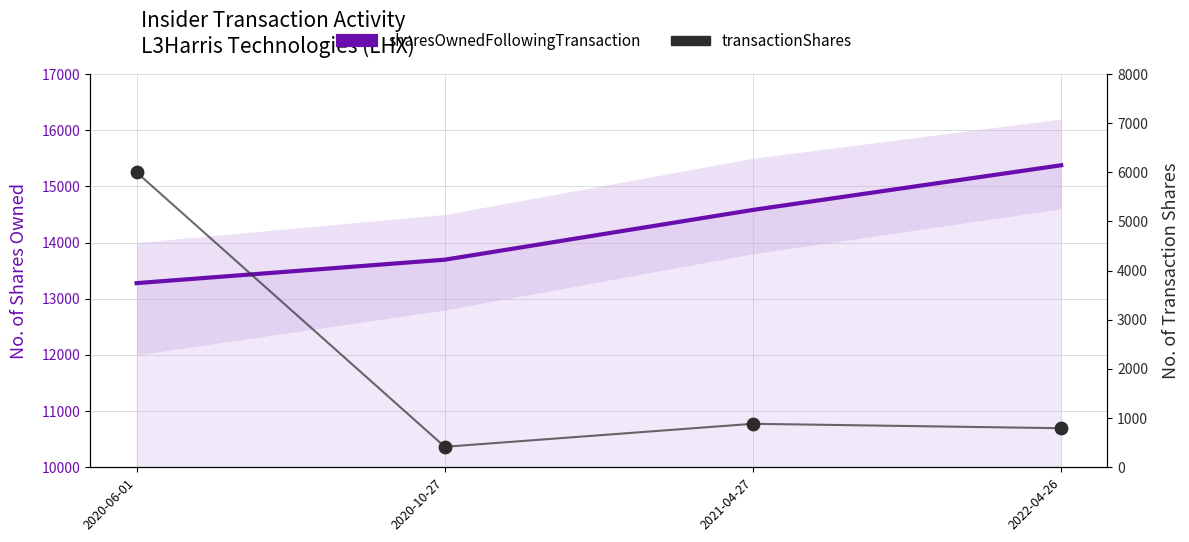

Which series contains the highest Y value?

sharesOwnedFollowingTransaction